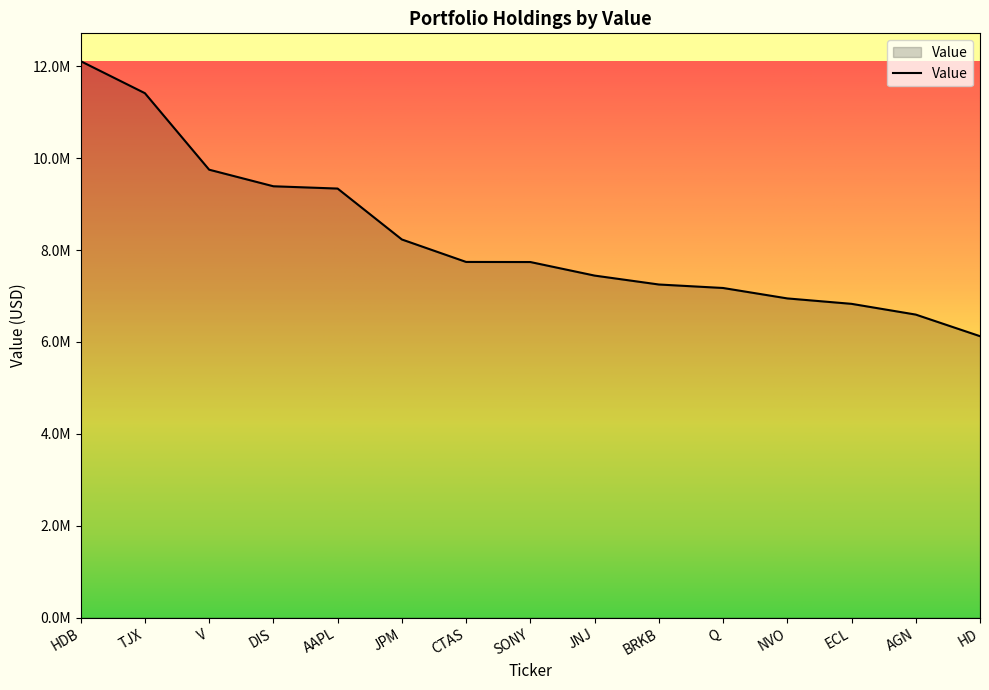

What is the difference between the values at V and BRKB?

2499000